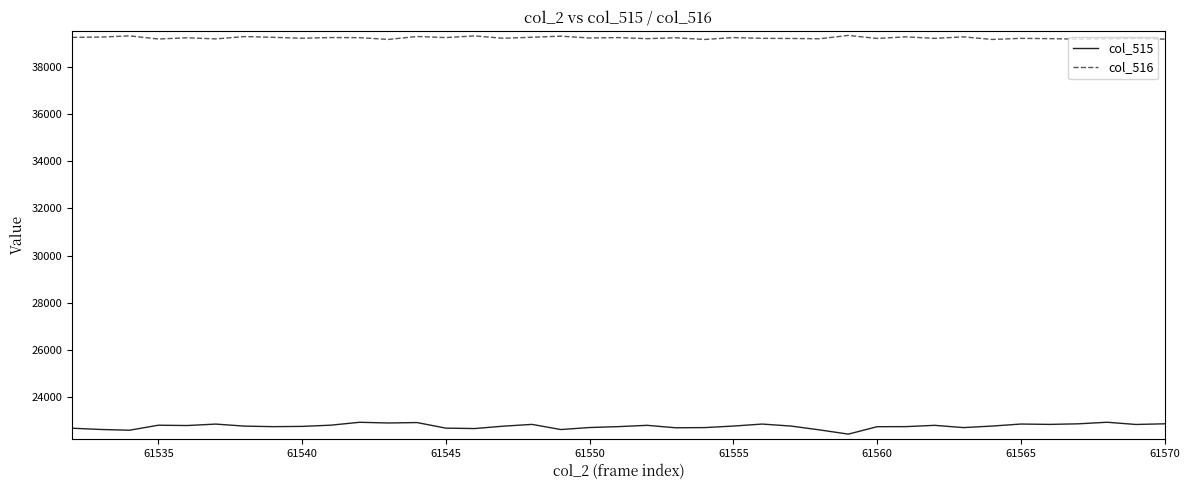

Which series has the largest total across all categories?

col_516